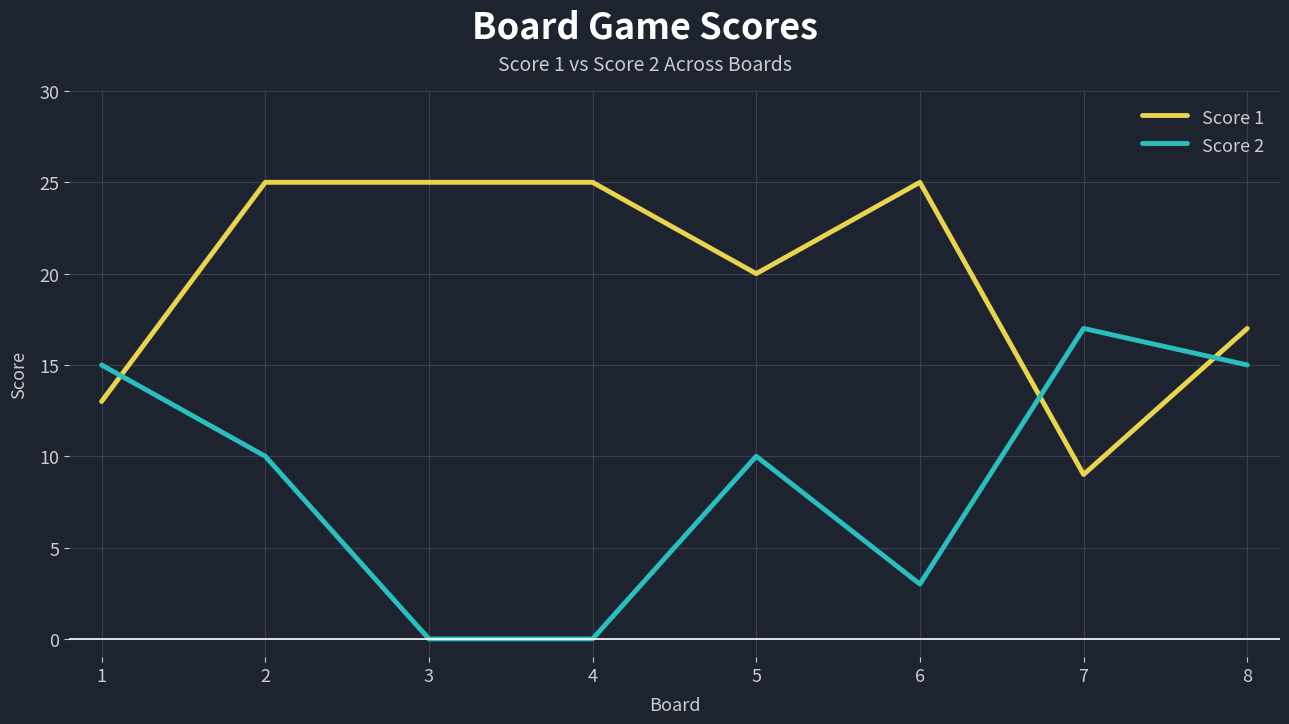

What is the lowest value of the Score 1 series?

9